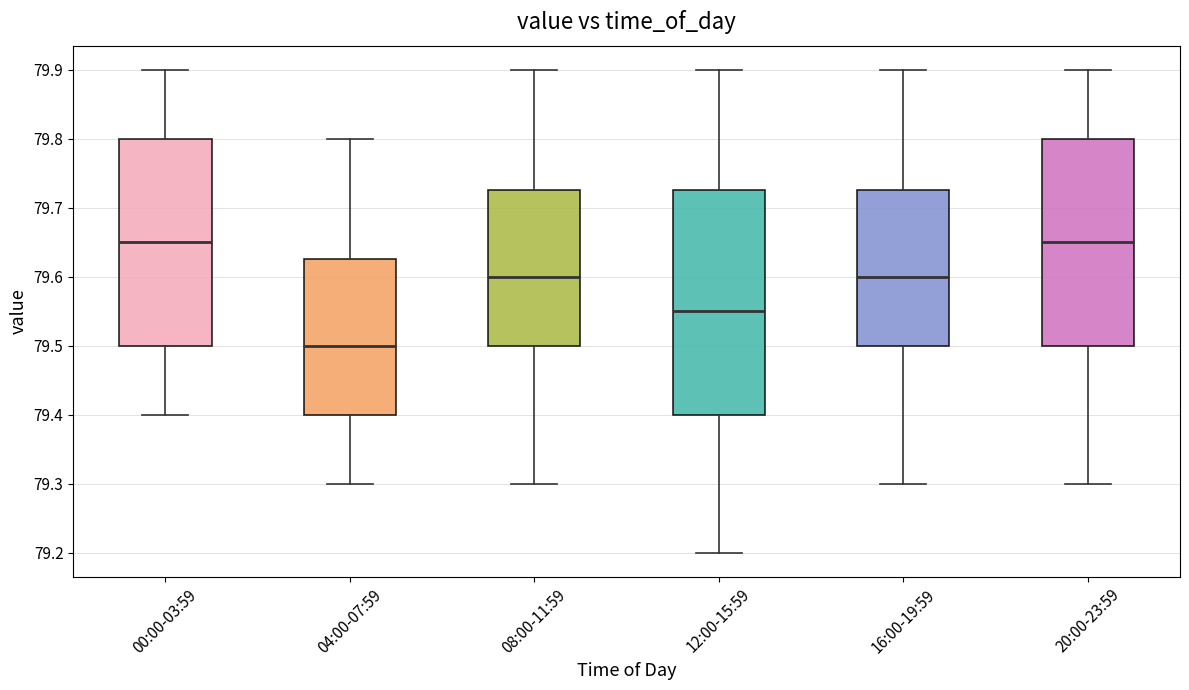

Comparing the boxes themselves (not the whiskers), which one is the tallest?

12:00-15:59